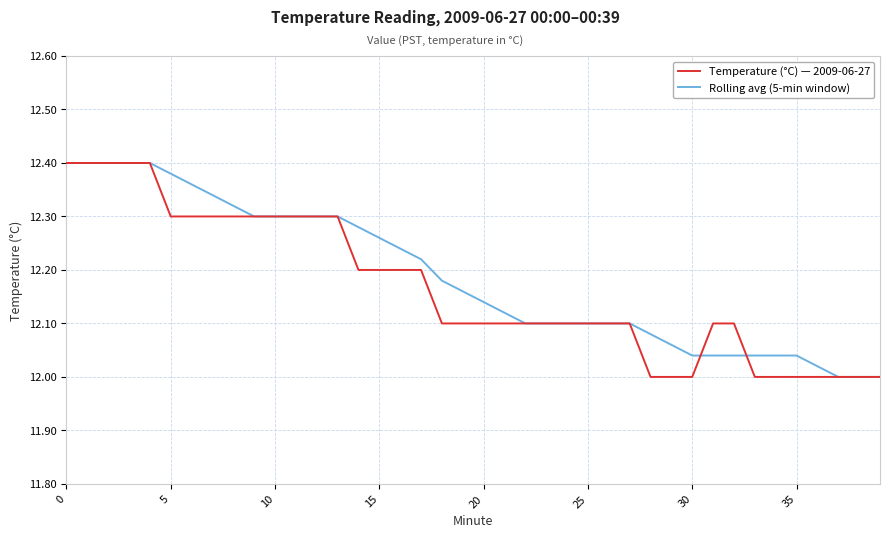

What is the label of the 13th point from the right?

27